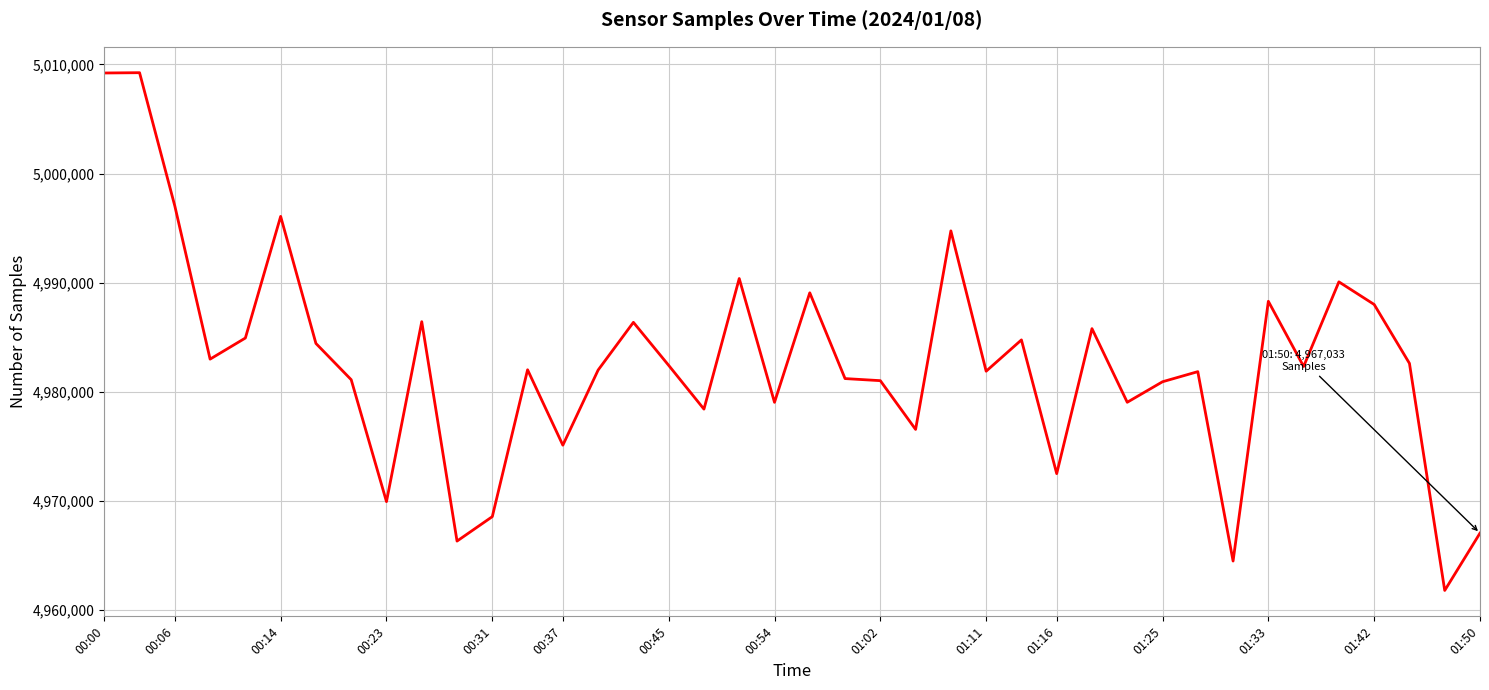

What is the maximum value shown in the chart?

5009247